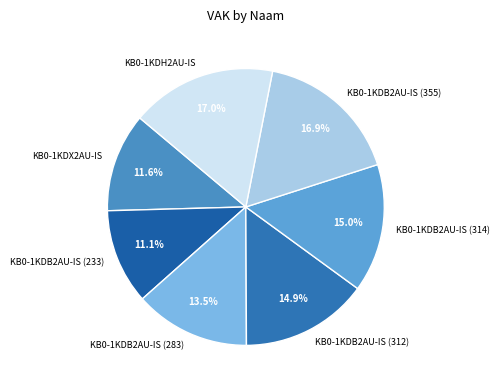

What portion of the pie excludes KB0-1KDB2AU-IS (233)?

88.9%